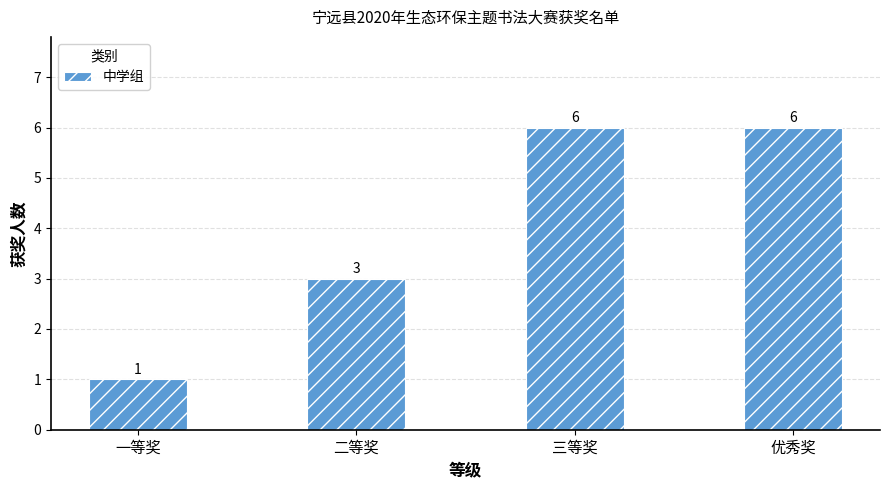

What is the label of the 3rd bar from the right?

二等奖